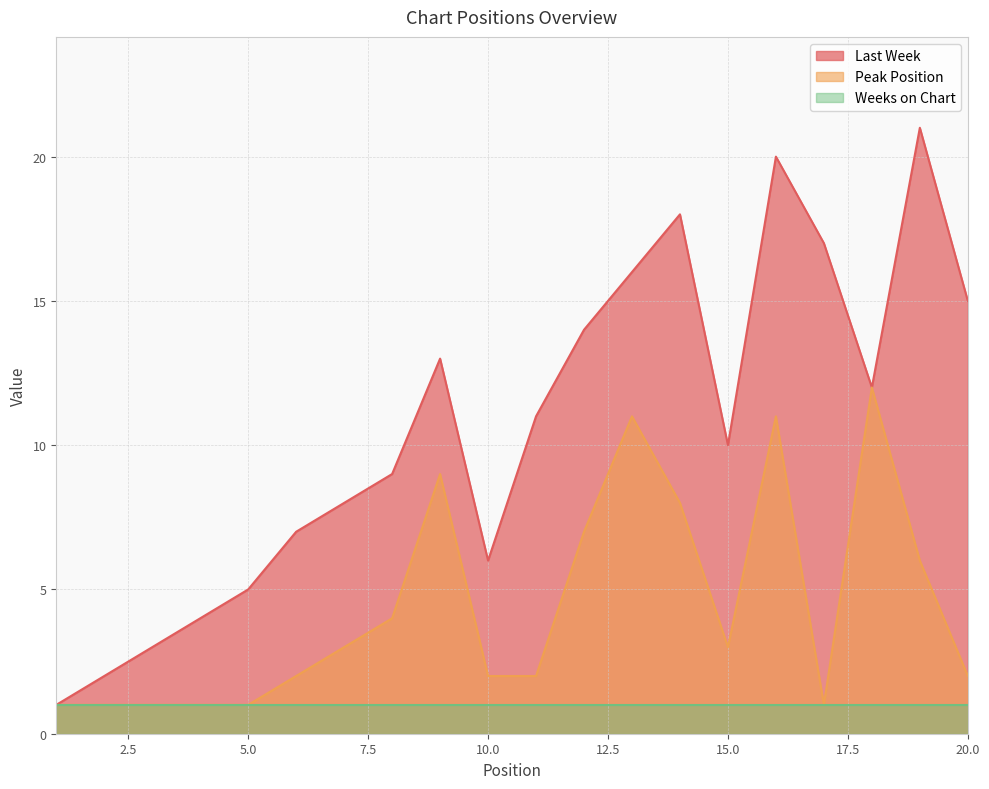

What is the minimum value shown in the chart?

1